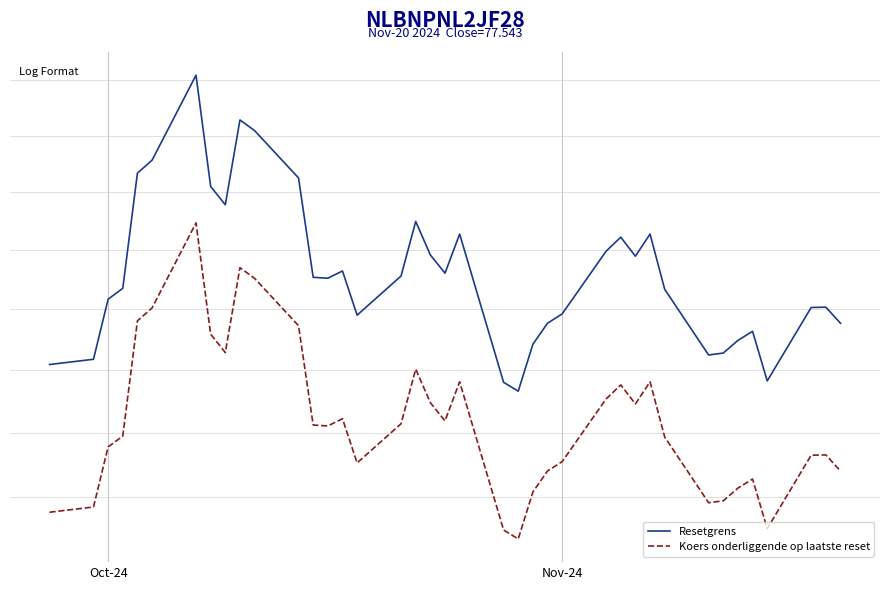

How many values in the Resetgrens series are below 79?

19